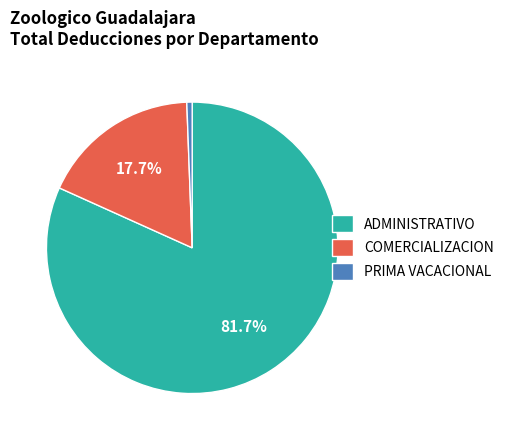

Is there any slice that represents more than half of the pie?

Yes